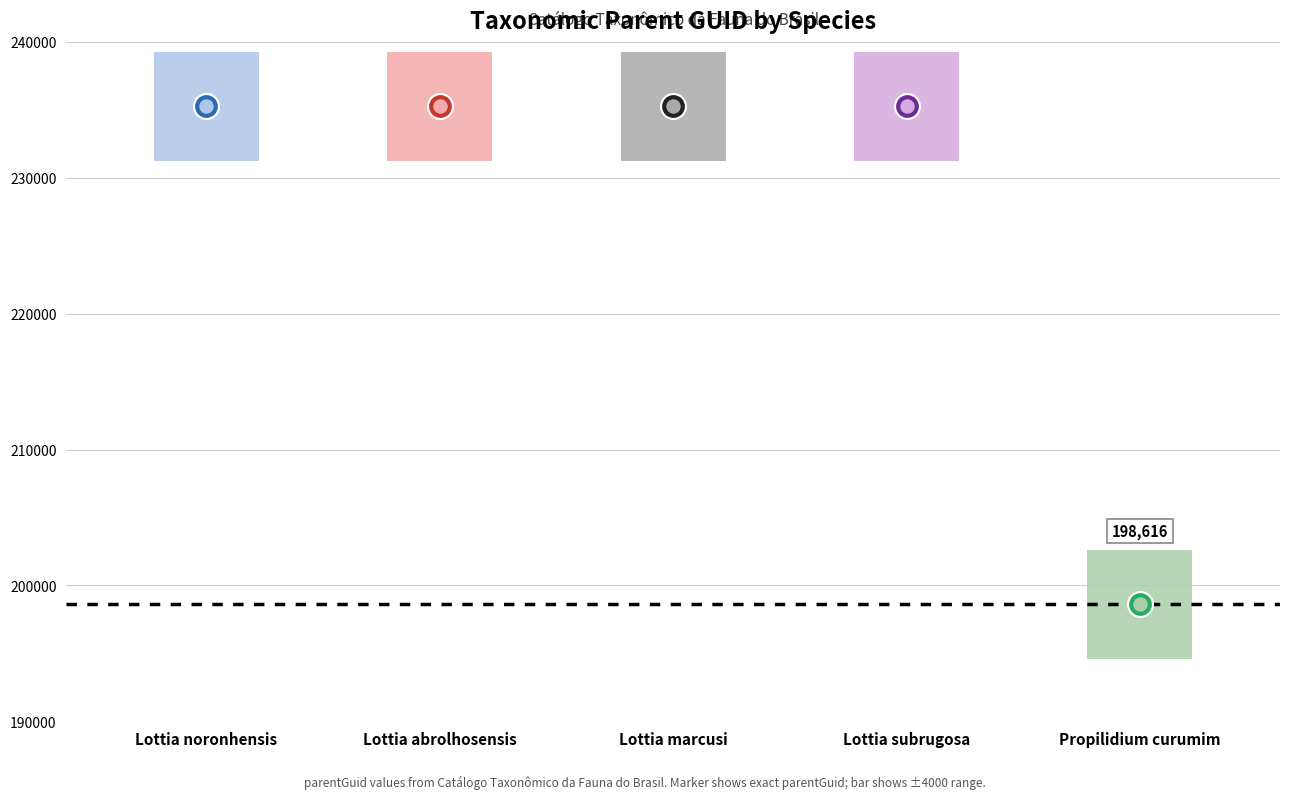

What is the change in value from Lottia marcusi to Propilidium curumim?

-36644